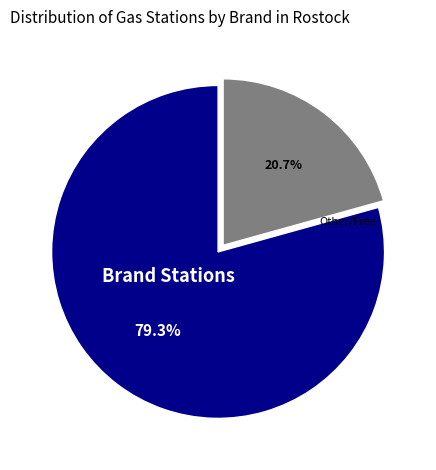

Is there any slice that represents more than half of the pie?

Yes